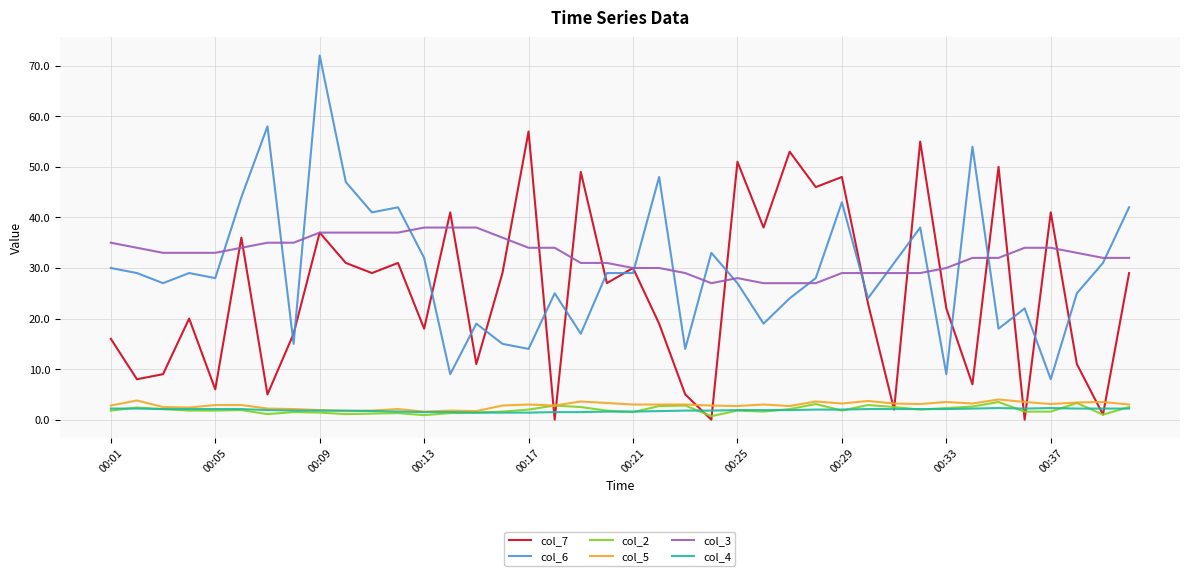

What are all the series names shown in the legend?

col_7, col_6, col_2, col_5, col_3, col_4